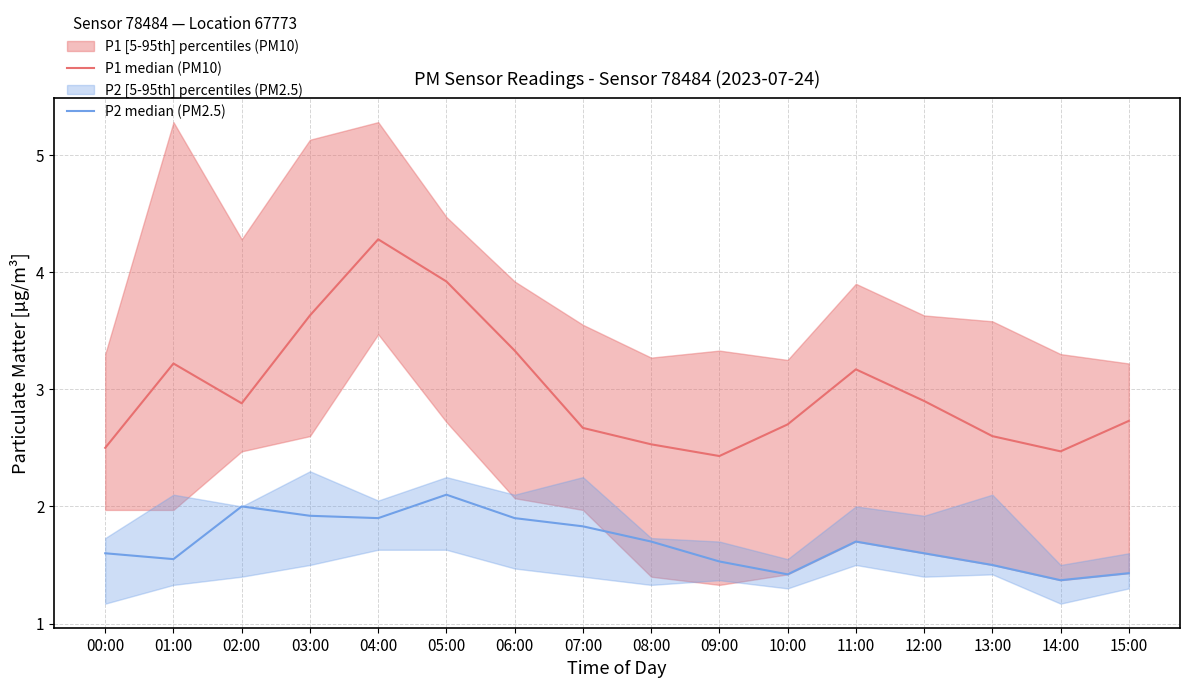

Reading left to right, what are all the values shown in this chart?

P1 median (PM10): 00:00=2.5	01:00=3.2	02:00=2.9	03:00=3.6	04:00=4.3	05:00=3.9	06:00=3.3	07:00=2.7	08:00=2.5	09:00=2.4	10:00=2.7	11:00=3.2	12:00=2.9	13:00=2.6	14:00=2.5	15:00=2.7
P2 median (PM2.5): 00:00=1.6	01:00=1.6	02:00=2.0	03:00=1.9	04:00=1.9	05:00=2.1	06:00=1.9	07:00=1.8	08:00=1.7	09:00=1.5	10:00=1.4	11:00=1.7	12:00=1.6	13:00=1.5	14:00=1.4	15:00=1.4